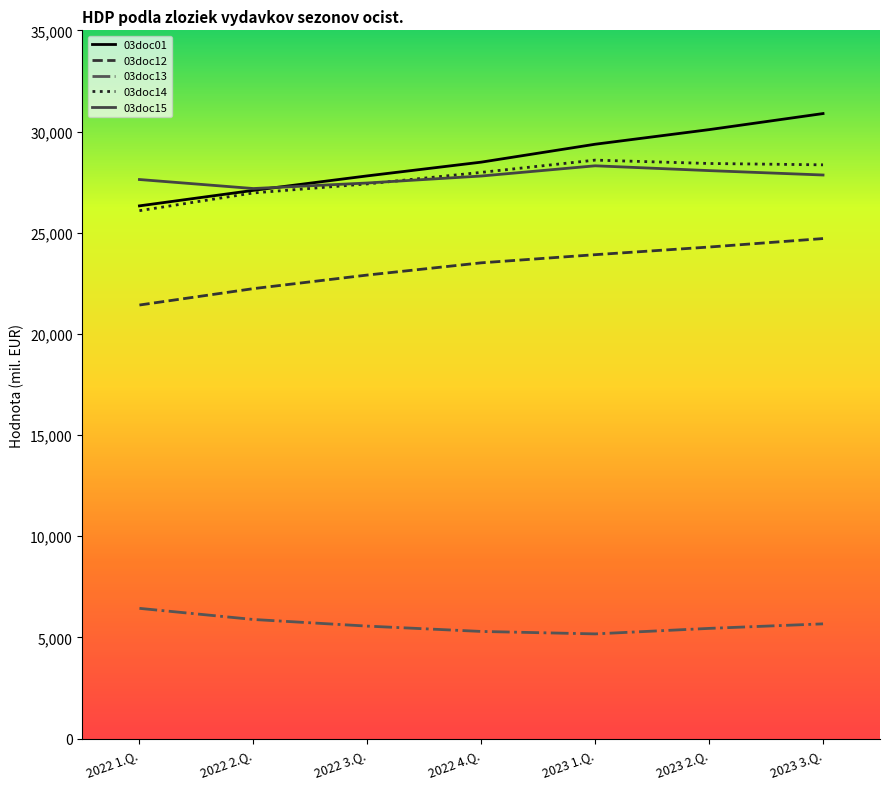

Is the value of 03doc14 at 2022 4.Q. greater than the value of 03doc12 at 2023 1.Q.?

Yes